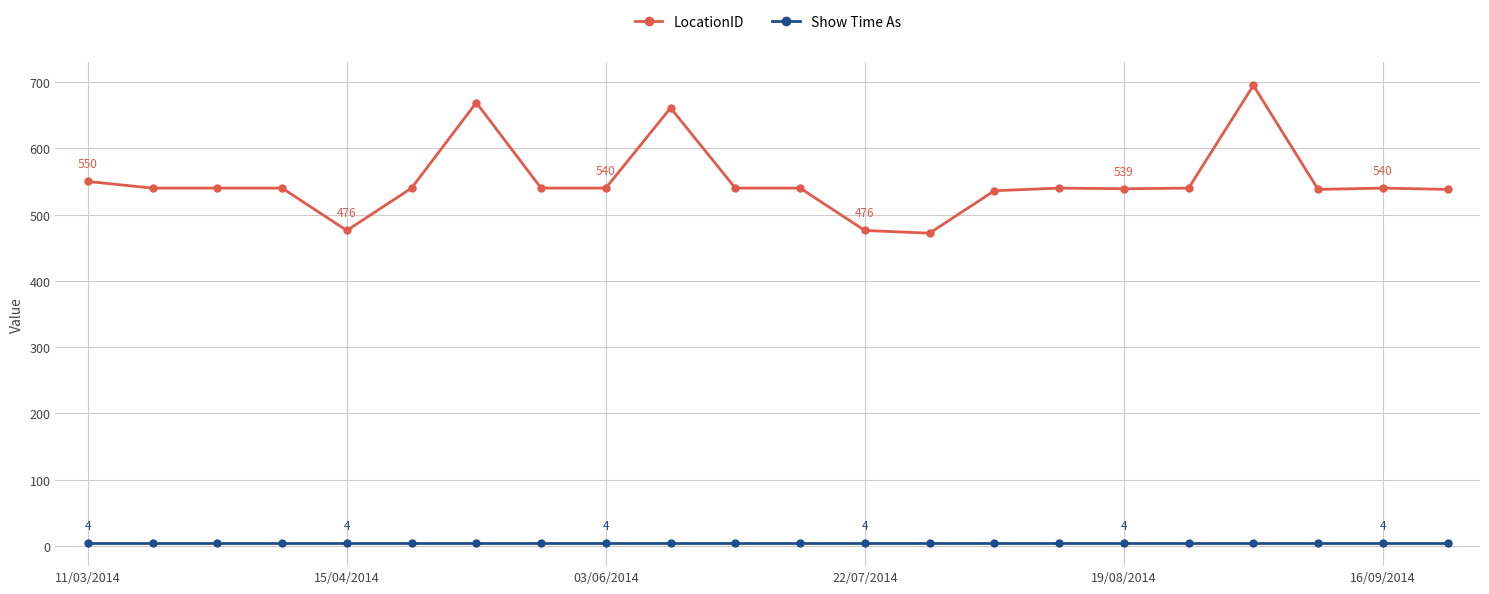

True or false: Show Time As and LocationID cross at least once.

False